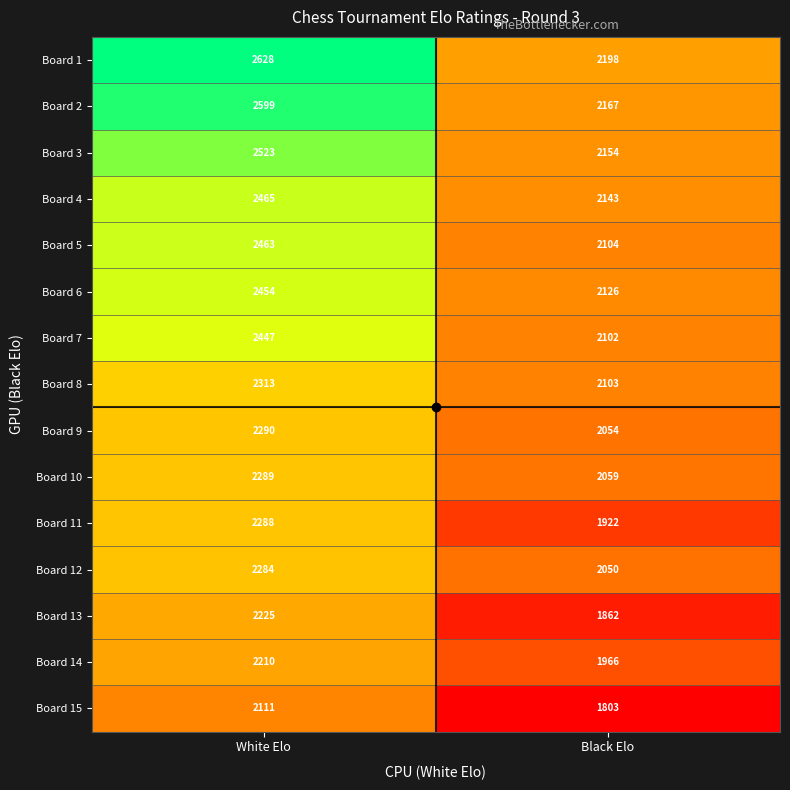

Which series has the widest spread of values?

Board 2